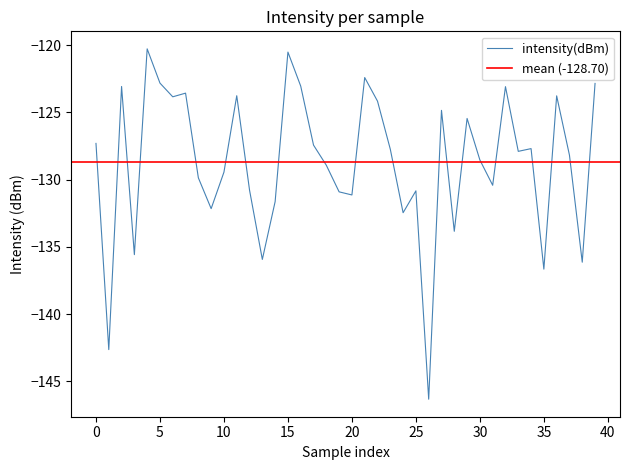

What is the approximate value at 17?

-127.4